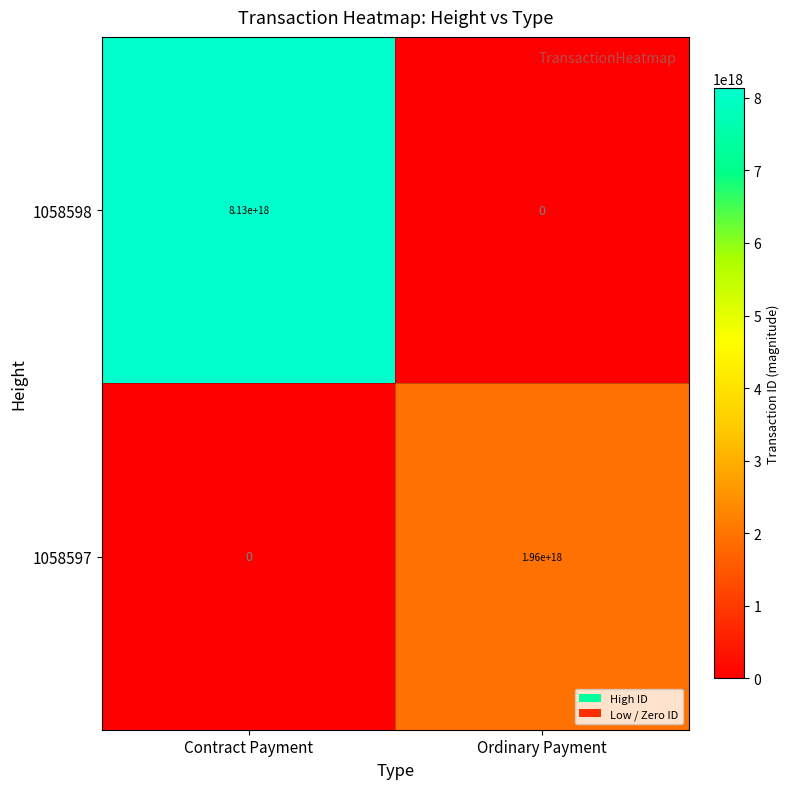

Count the number of data series in this chart.

2